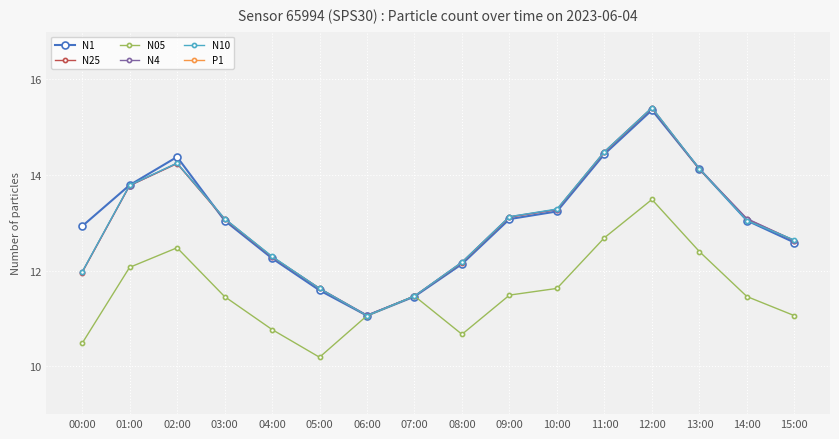

What is the sum of all N05 values?

184.9